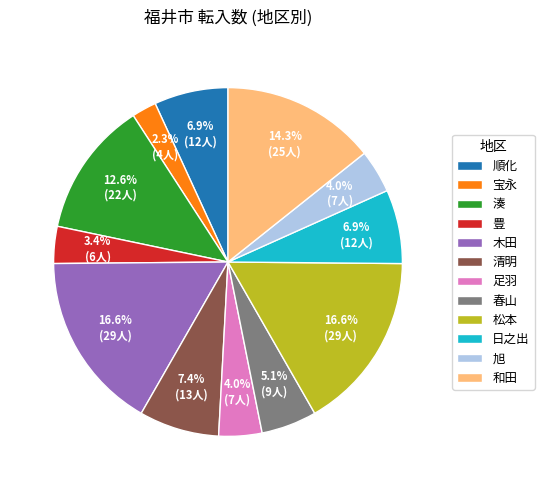

Is the sum of 木田 and 足羽 greater than half?

No